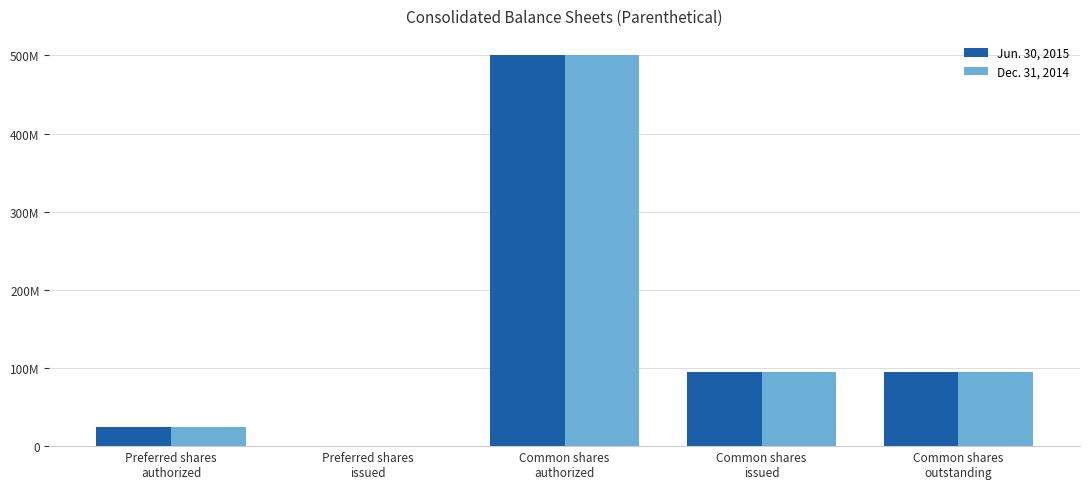

Is the value of Dec. 31, 2014 at Common shares
authorized greater than the value of Jun. 30, 2015 at Preferred shares
authorized?

Yes